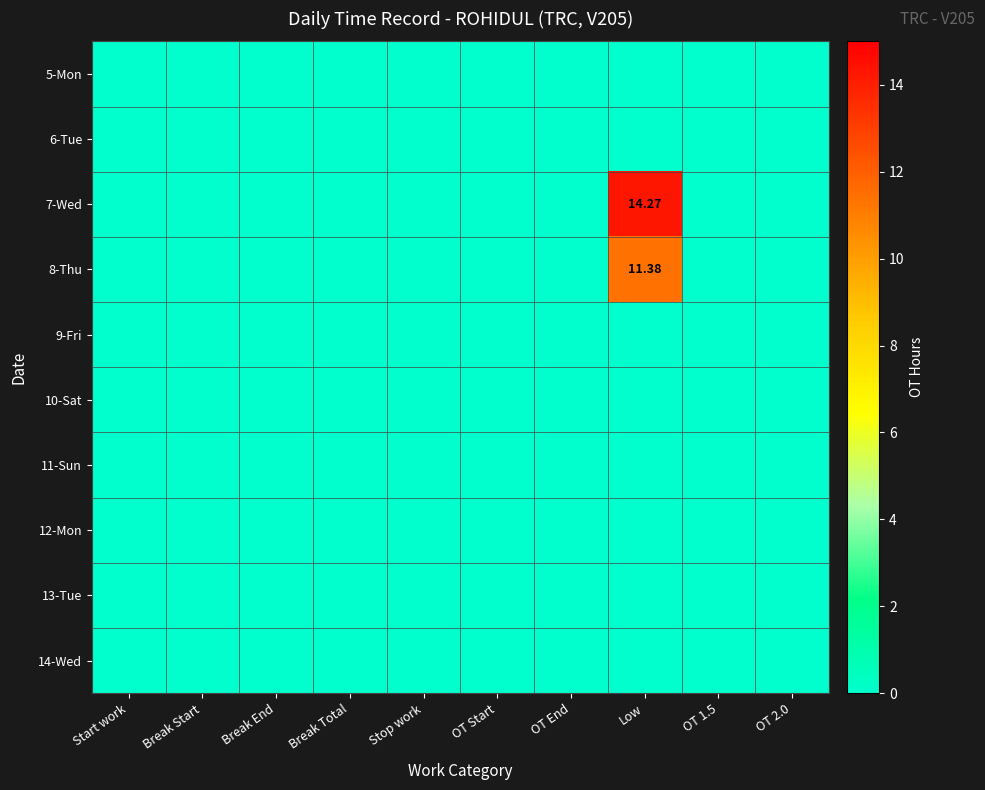

Rank the series at OT End from highest to lowest value.

5-Mon, 6-Tue, 7-Wed, 8-Thu, 9-Fri, 10-Sat, 11-Sun, 12-Mon, 13-Tue, 14-Wed